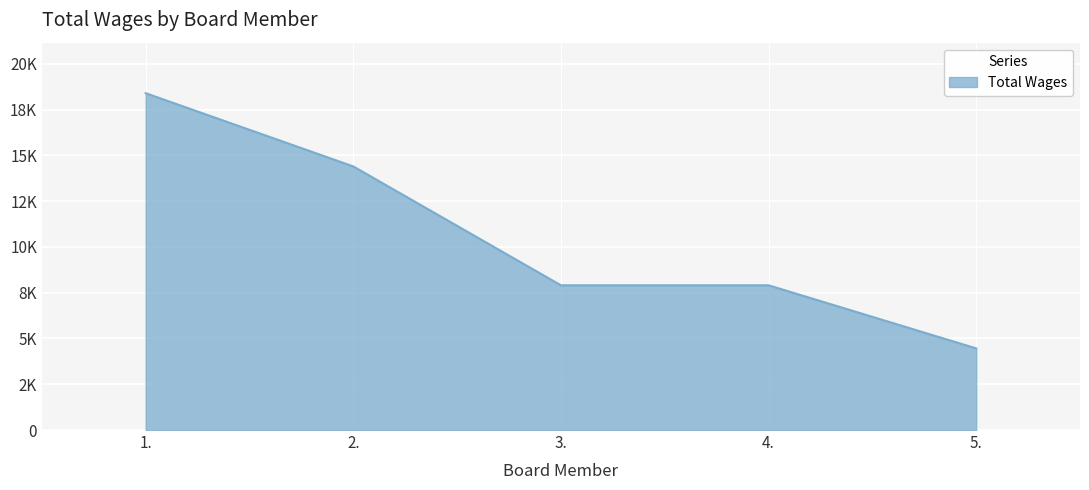

At which category does the chart reach its peak across all series?

1.